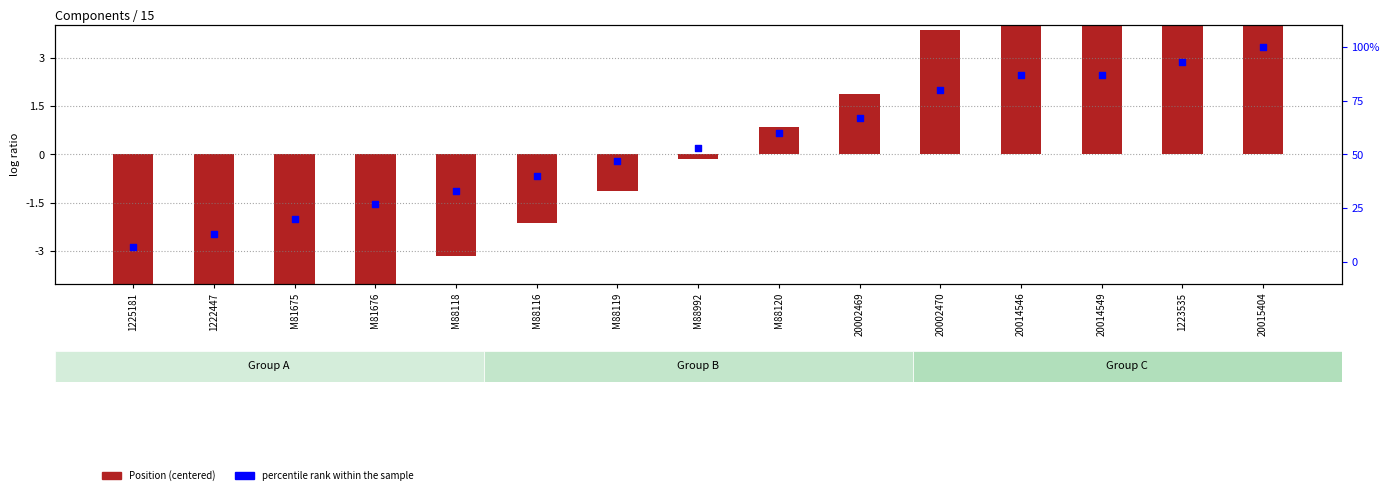

Which series reaches the maximum Y coordinate?

percentile rank within the sample